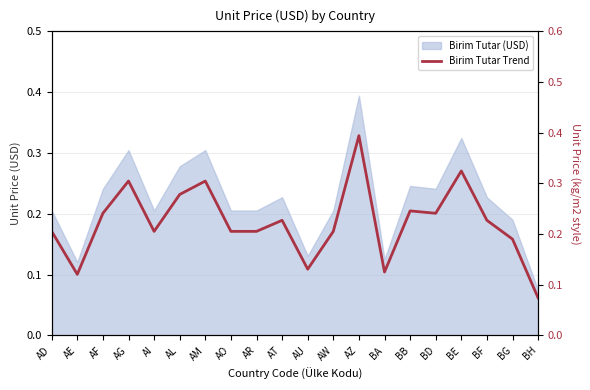

What is the change in value from AI to BH?

-0.1